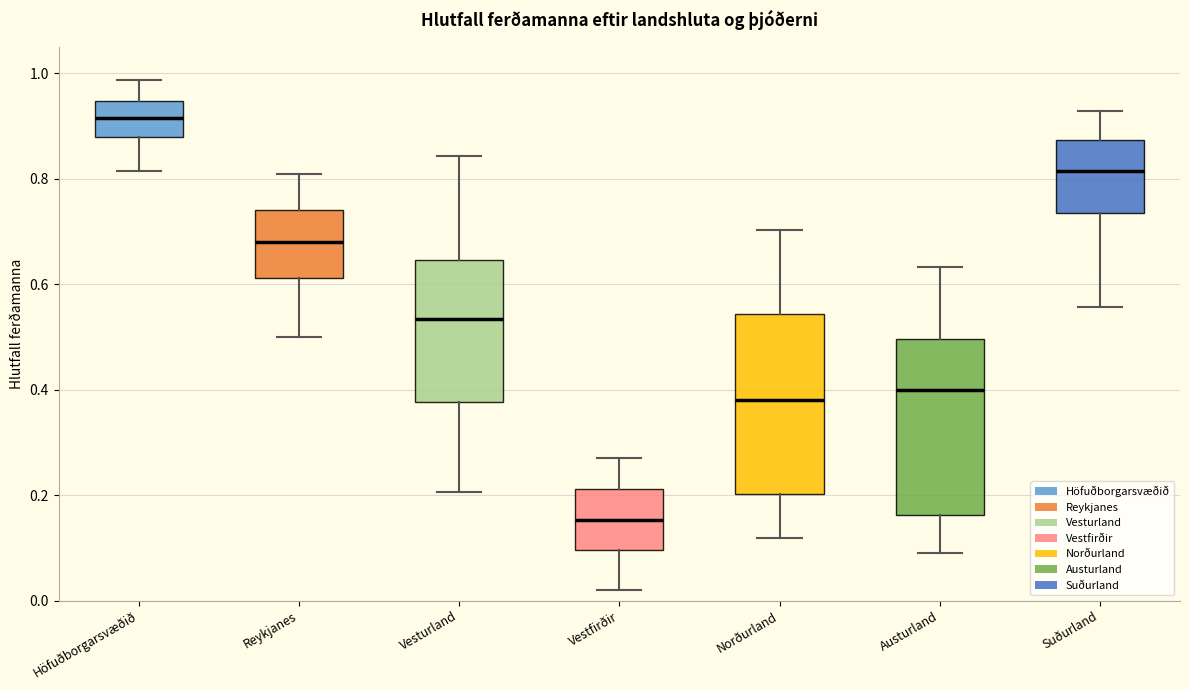

Where is the lower edge of the box for Norðurland on the y-axis? The values are not printed on the chart, so give them approximately, as read against the axis.

0.20